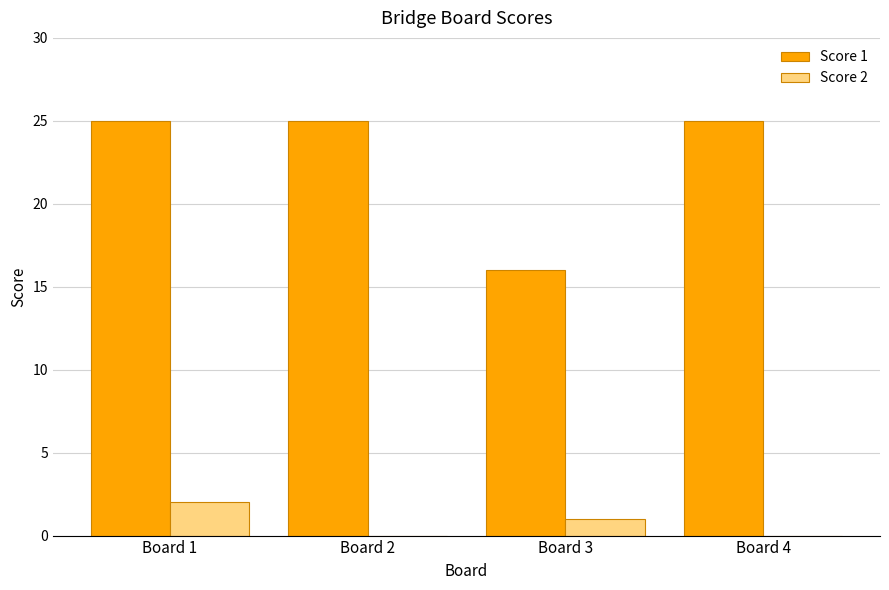

Between Board 1 and Board 3, which series saw the biggest shift?

Score 1